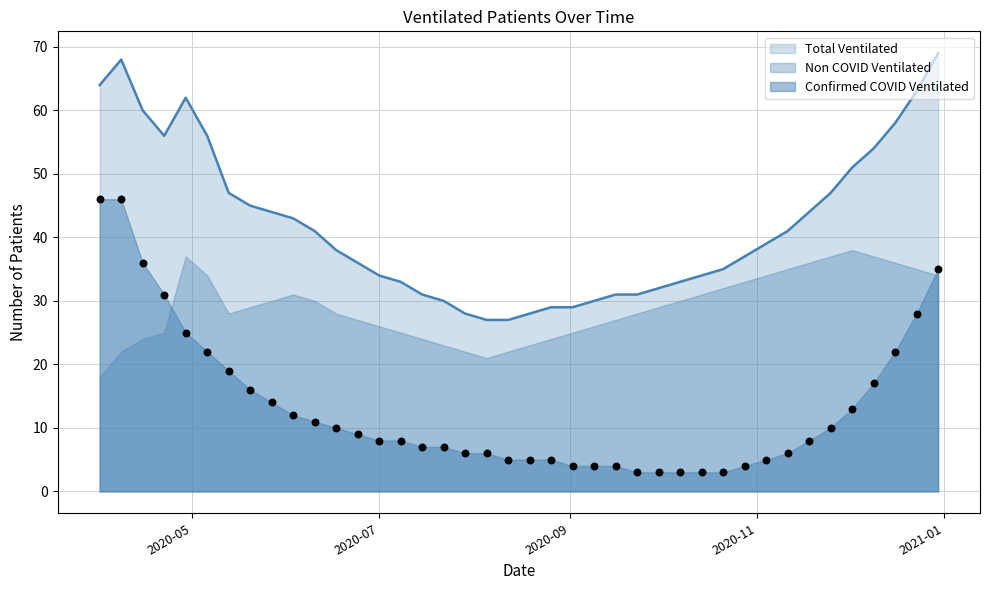

Which series has the largest total across all categories?

Total Ventilated